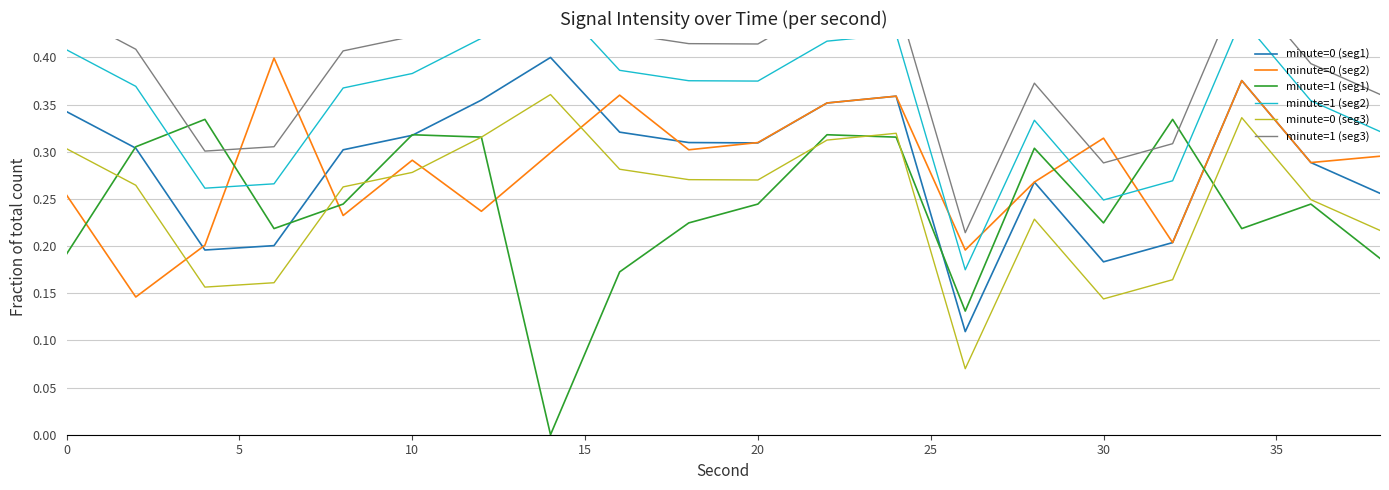

The minute=0 (seg2) series shows 0.5 at 30. True or false?

False